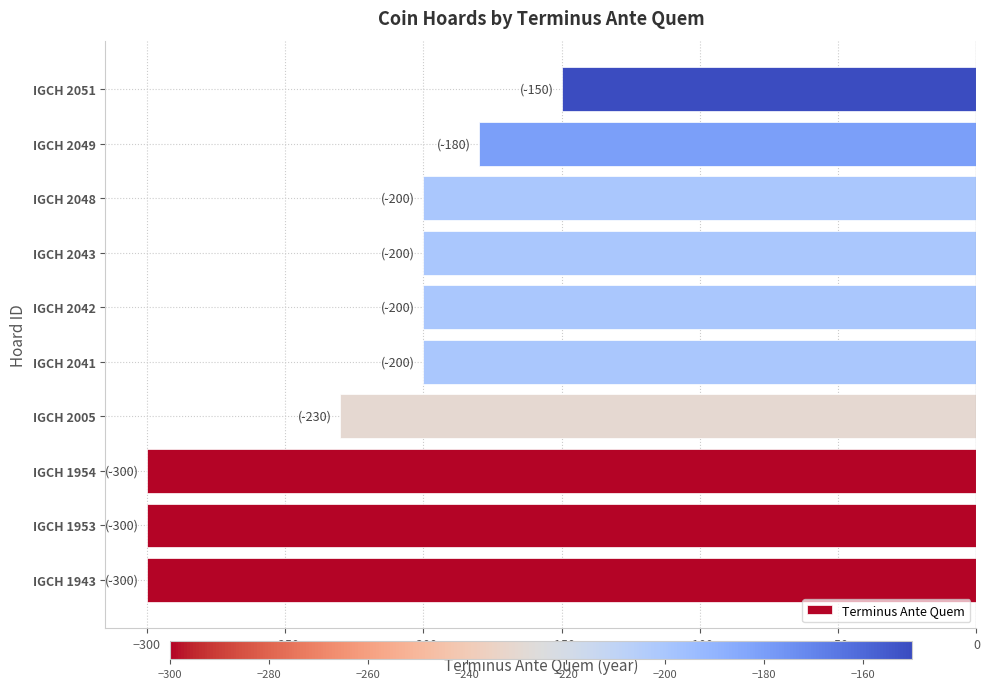

What is the change in value from IGCH 1943 to IGCH 2041?

+100